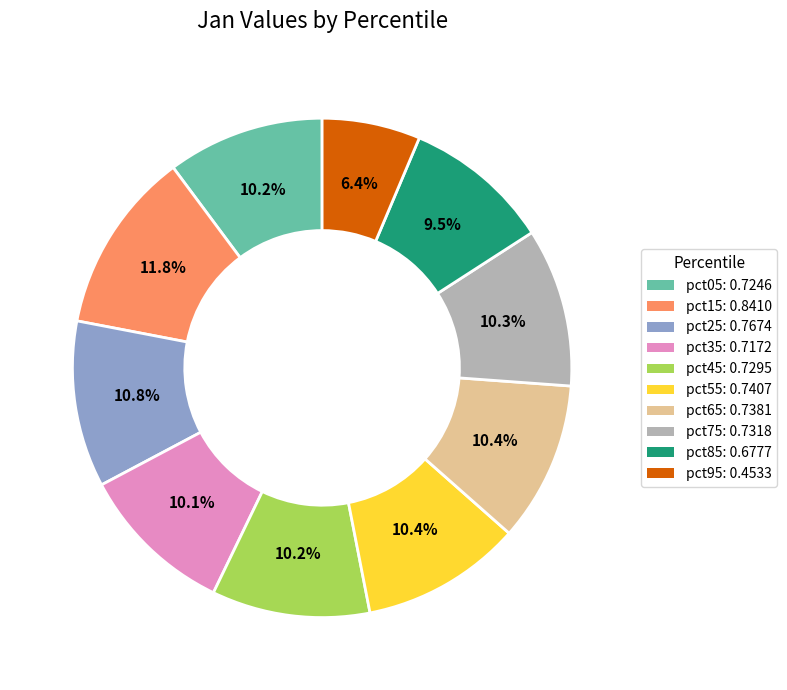

Is there a majority slice in this chart?

No